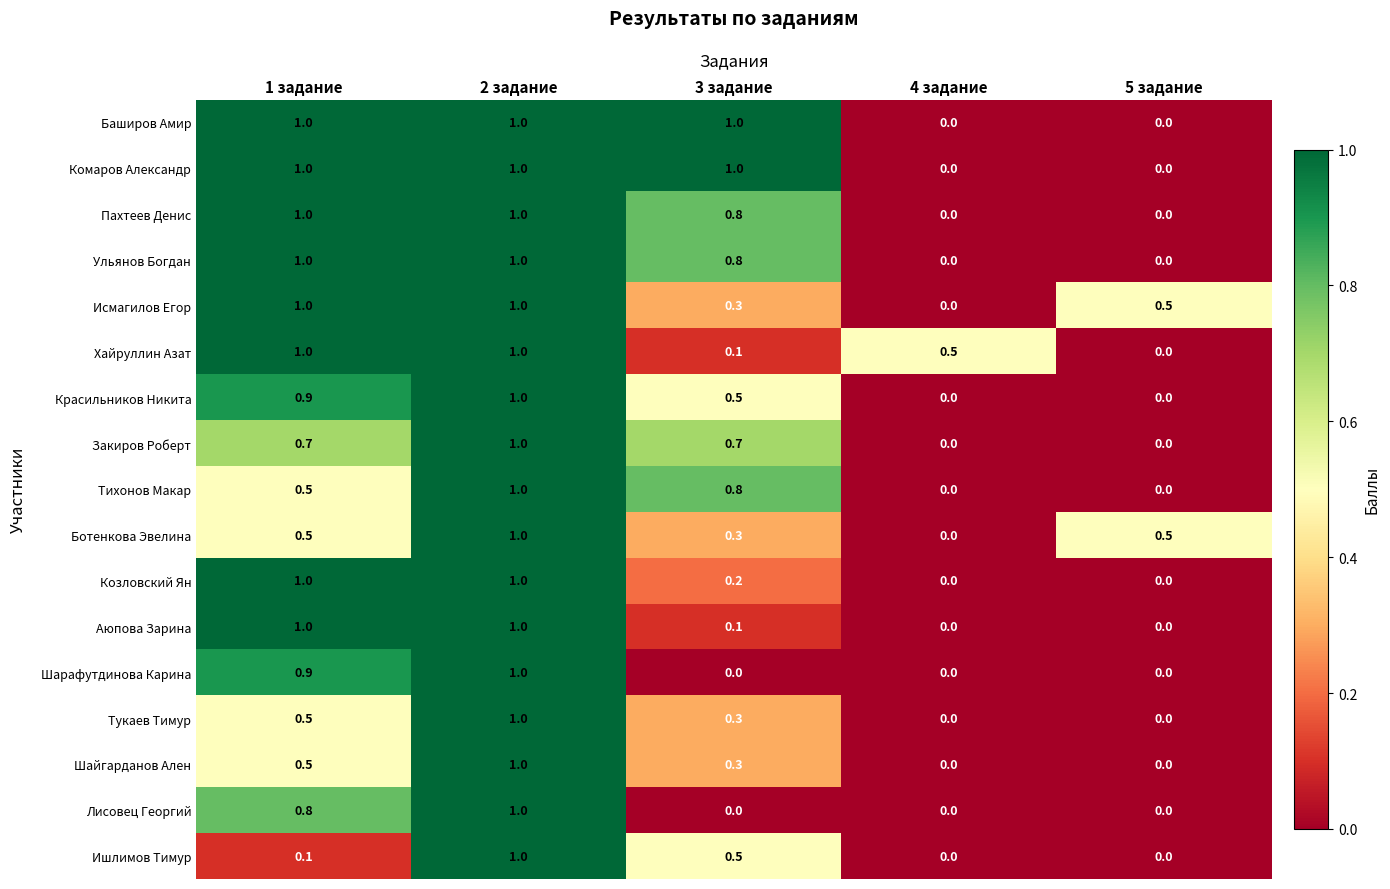

Is it true that Тихонов Макар equals 0.0 at 4 задание?

True